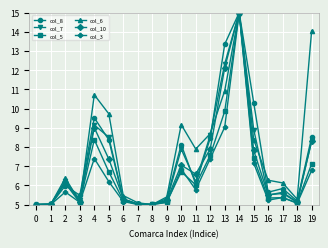

Which series ends up on top after the final intersection of col_10 and col_3?

col_10